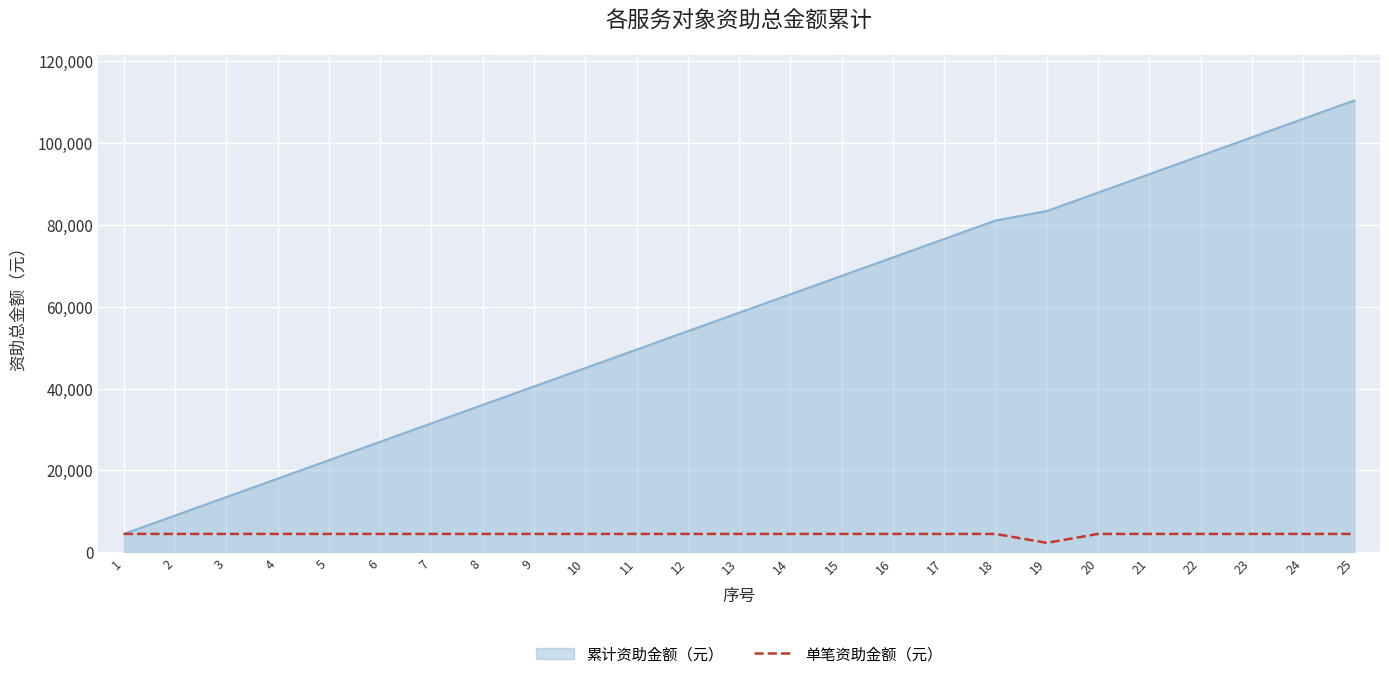

Does the chart have visible grid lines?

Yes